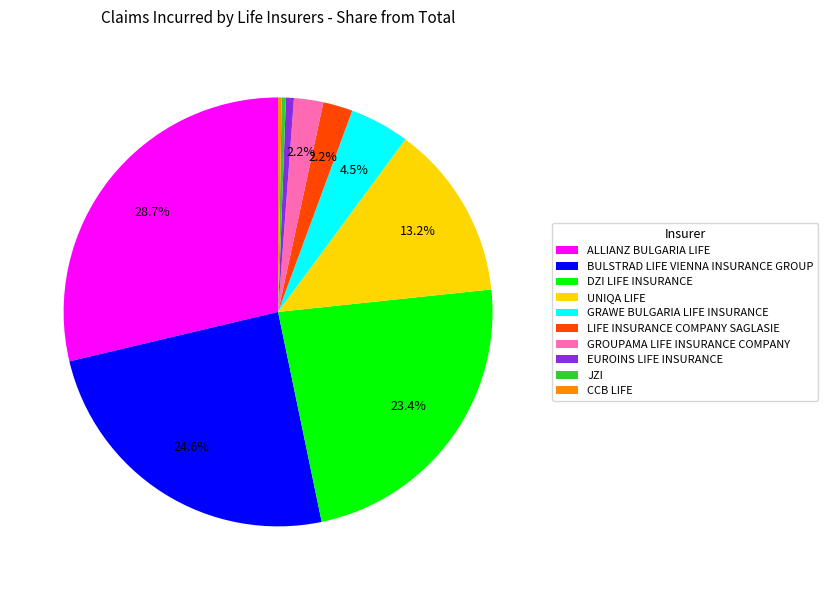

Between ALLIANZ BULGARIA LIFE and DZI LIFE INSURANCE, which is larger?

ALLIANZ BULGARIA LIFE